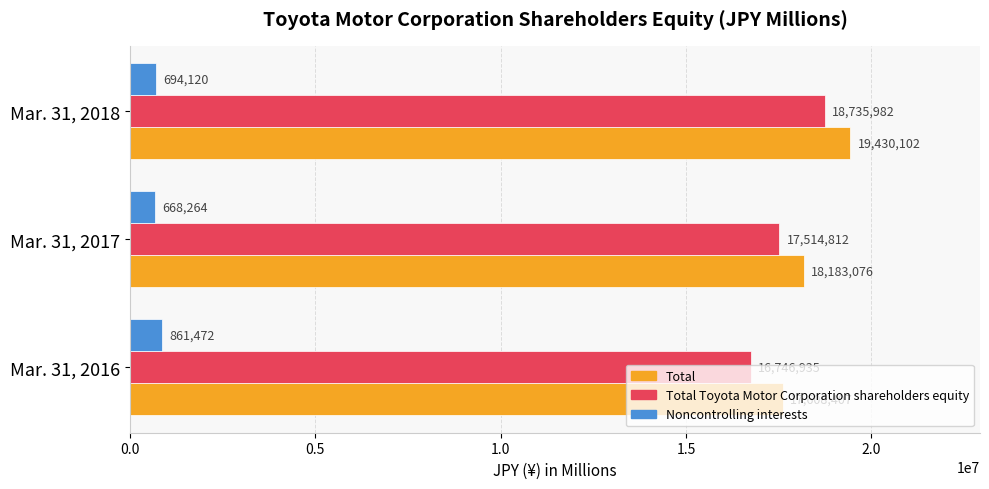

Count the Total values in the range 17608407 to 19430102.

3